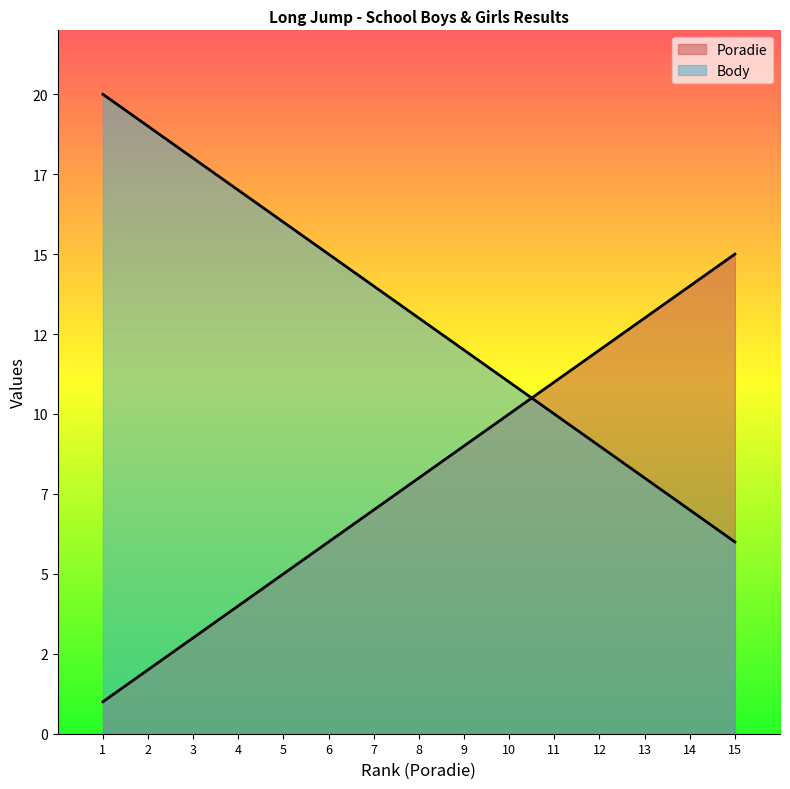

True or false: Poradie and Body intersect in this chart.

True